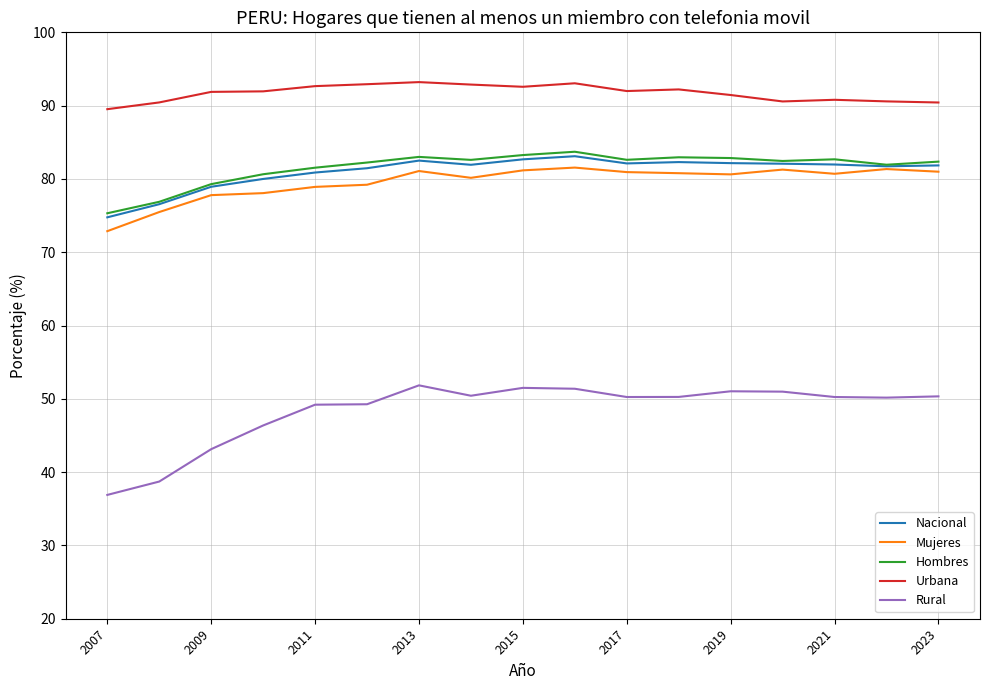

Which series has the largest total across all categories?

Urbana